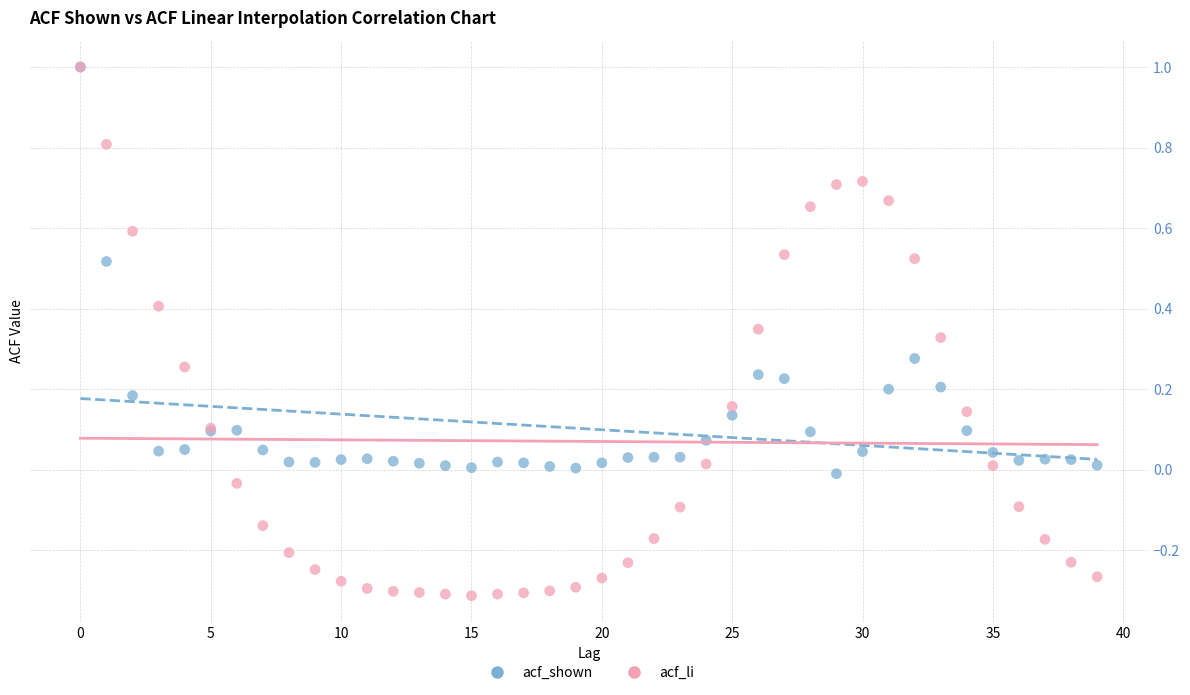

What are all the series names shown in the legend?

acf_shown, acf_li